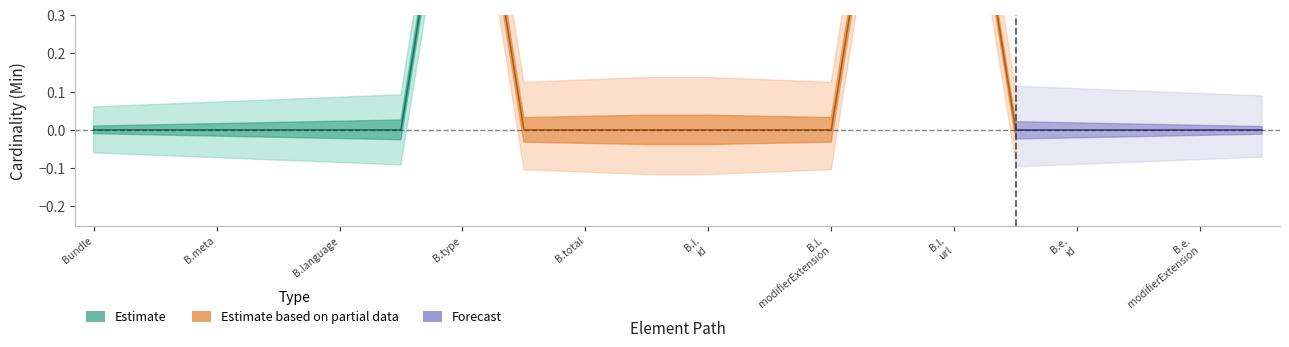

True or false: Base Min has more than 2 points higher than both neighbors.

False